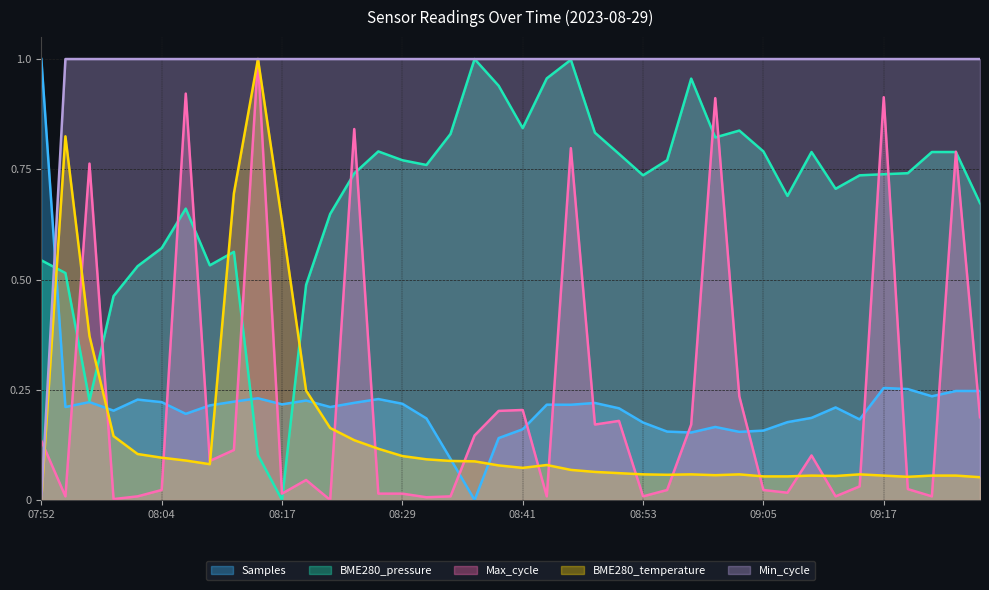

Read the Samples value at 08:29.

0.2